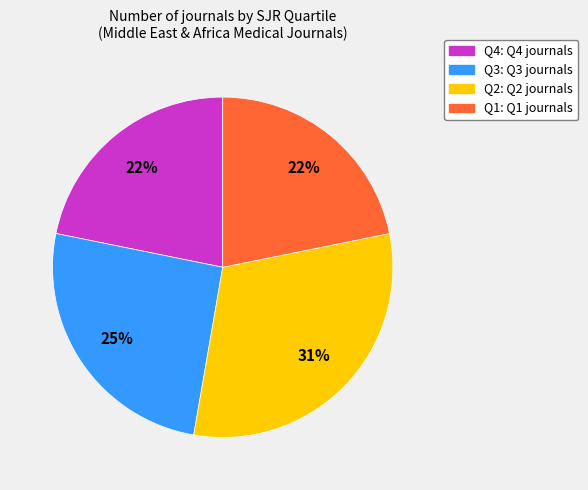

Approximately how many times larger is the value at Q4 compared to Q3?

0.9